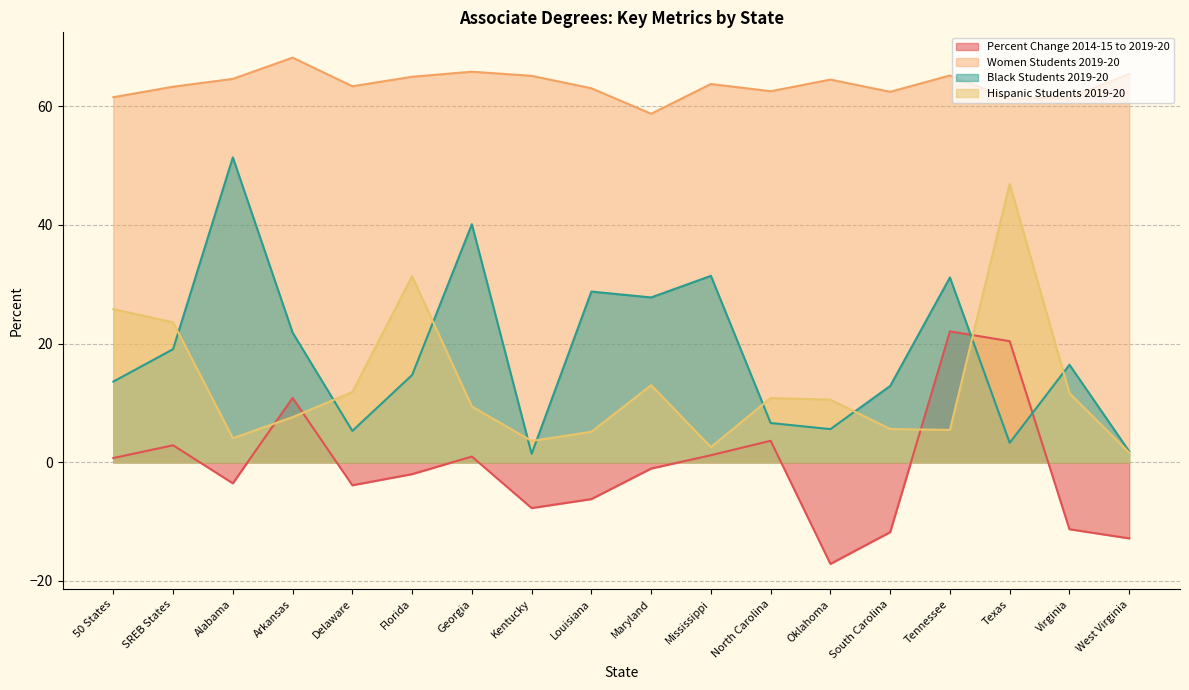

What is the difference between the second highest and minimum values in the Hispanic Students 2019-20 series?

29.7